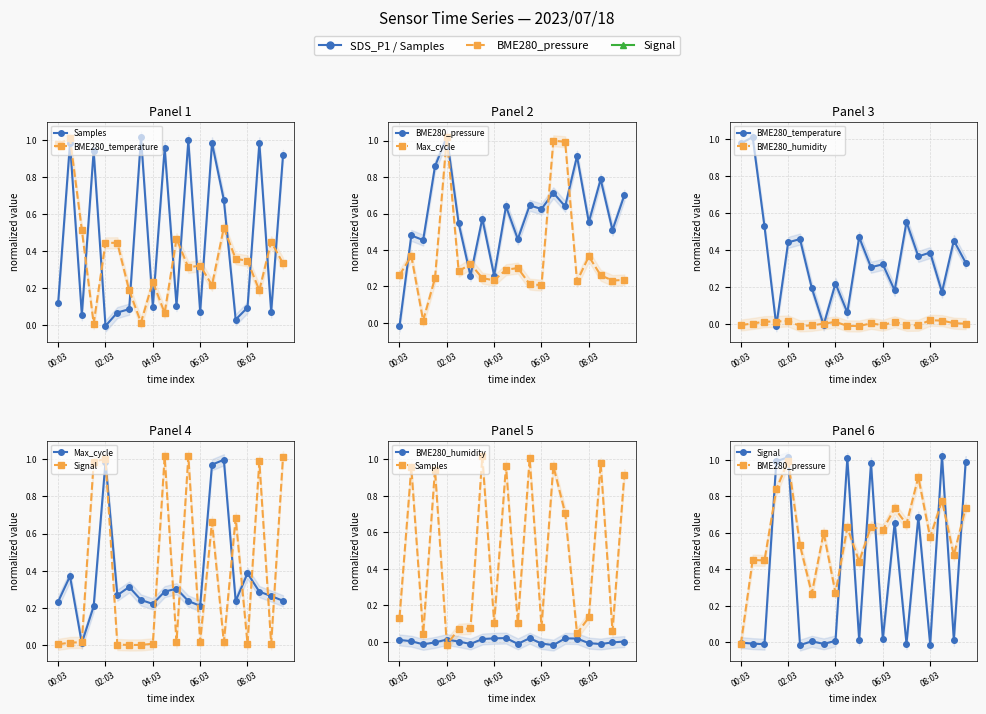

At how many categories does at least one series exceed 0?

20